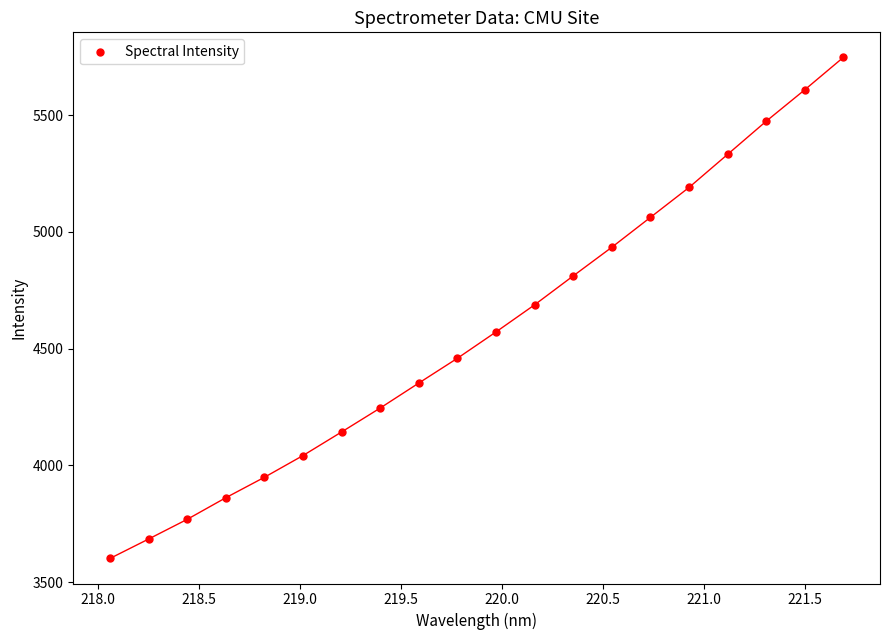

What is the range of Y values (max minus min)?

2145.5